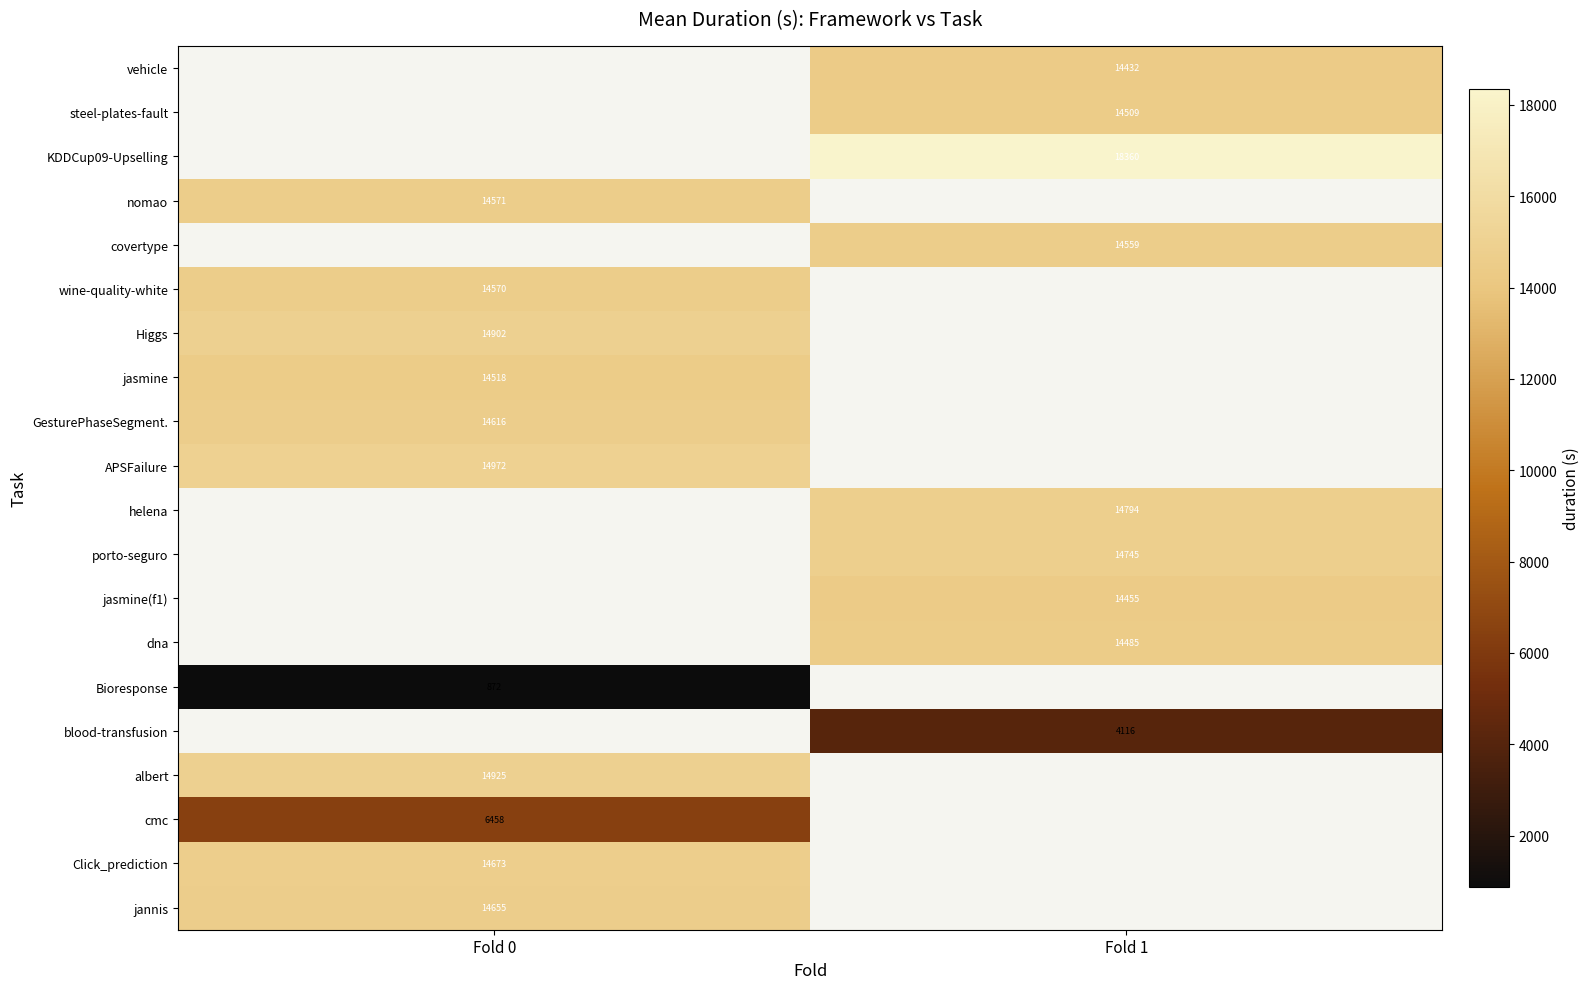

The value of albert at Fold 0 is 7731.6. True or false?

False